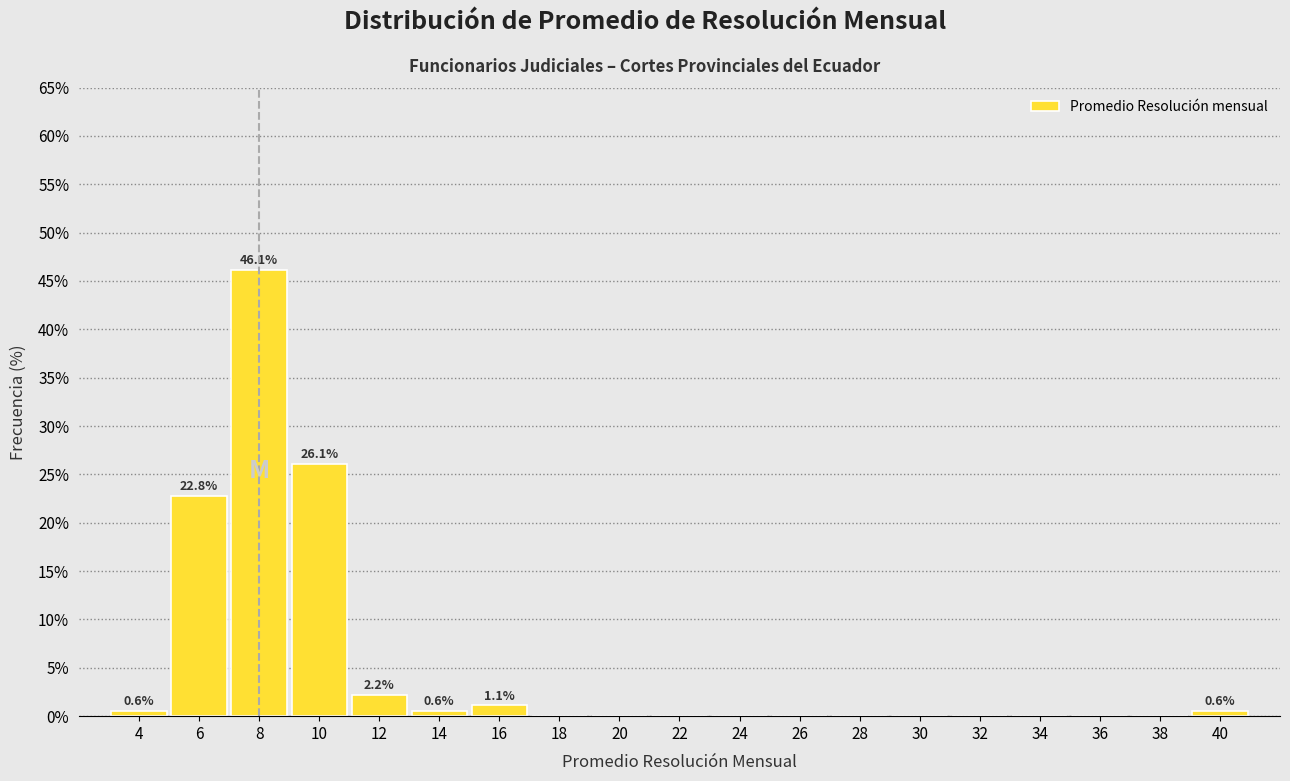

Reading right to left, list all the values displayed in this chart.

40=0.6	38=0.0	36=0.0	34=0.0	32=0.0	30=0.0	28=0.0	26=0.0	24=0.0	22=0.0	20=0.0	18=0.0	16=1.1	14=0.6	12=2.2	10=26.1	8=46.1	6=22.8	4=0.6